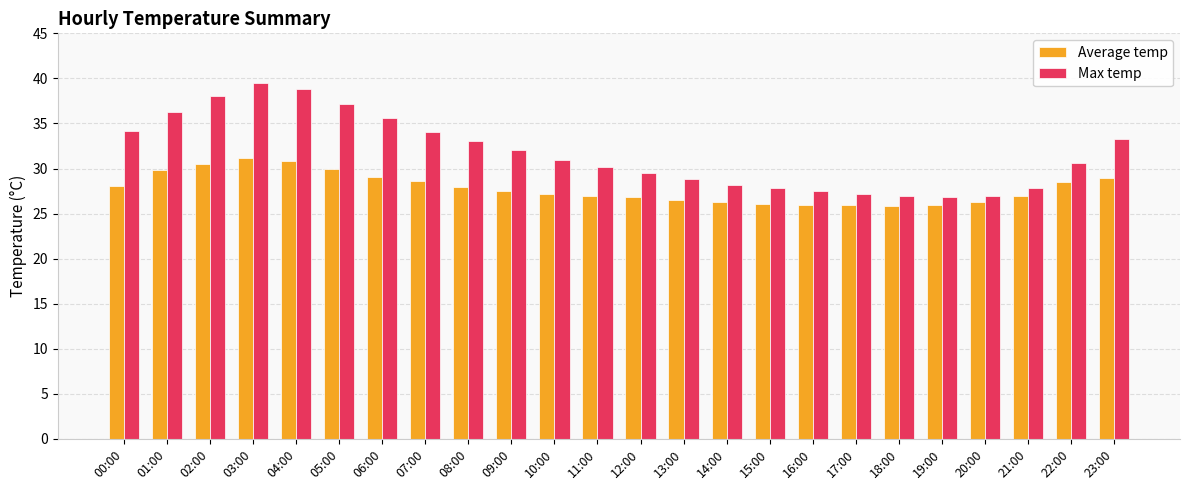

What is the label of the 11th bar from the right?

13:00